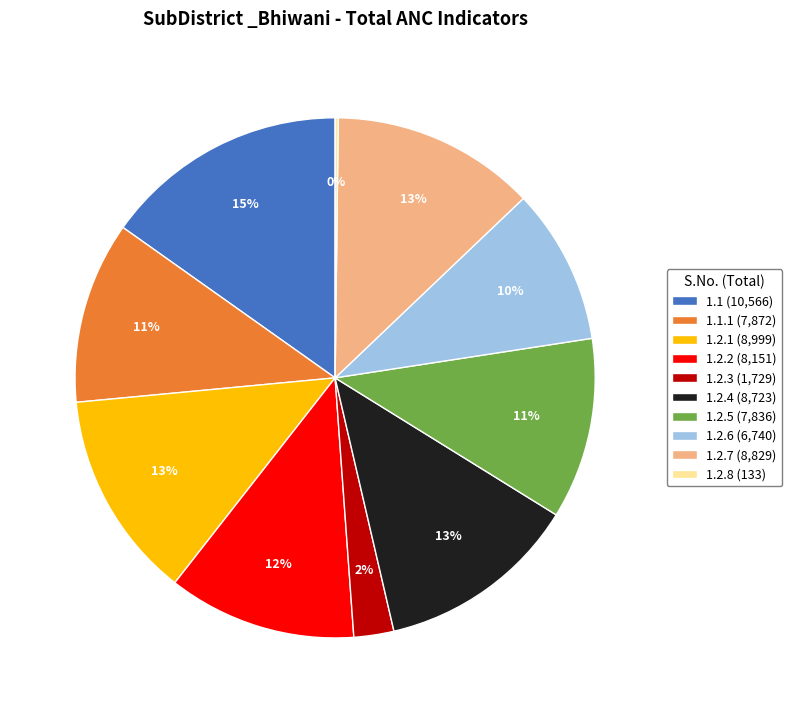

To the nearest percent, what portion does 1.2.4 (8,723) represent?

13%